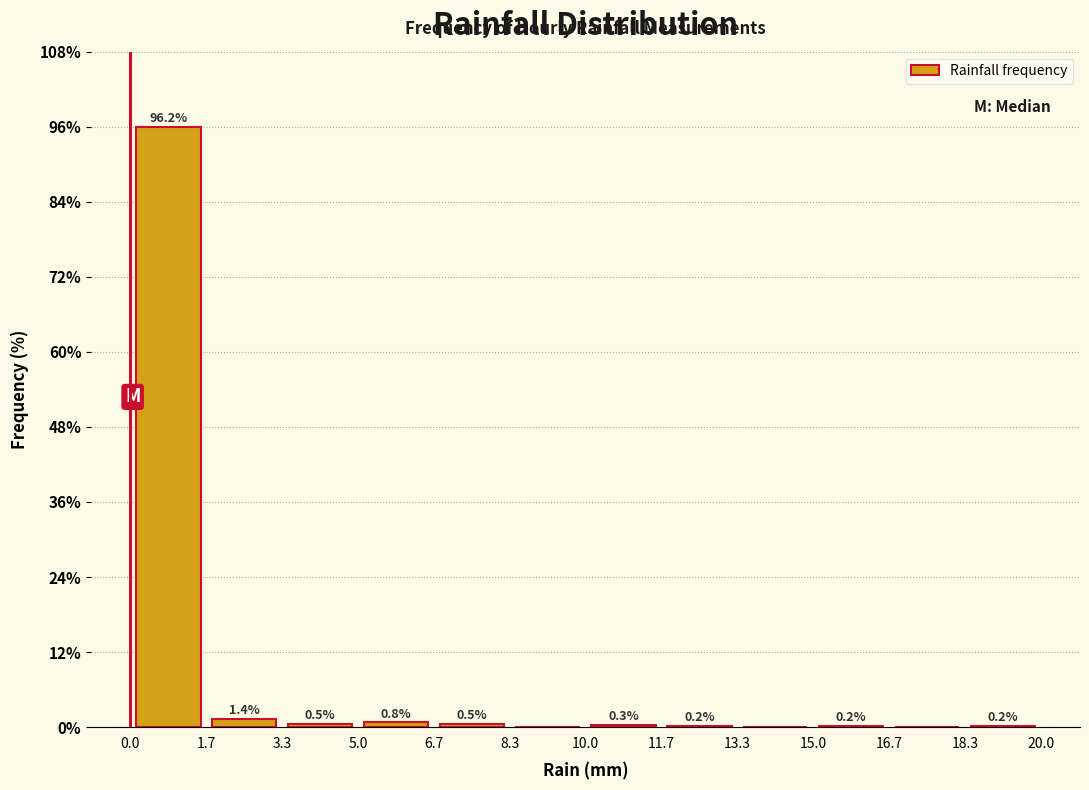

Which range on the x-axis has the tallest bar?

0.0 to 1.7